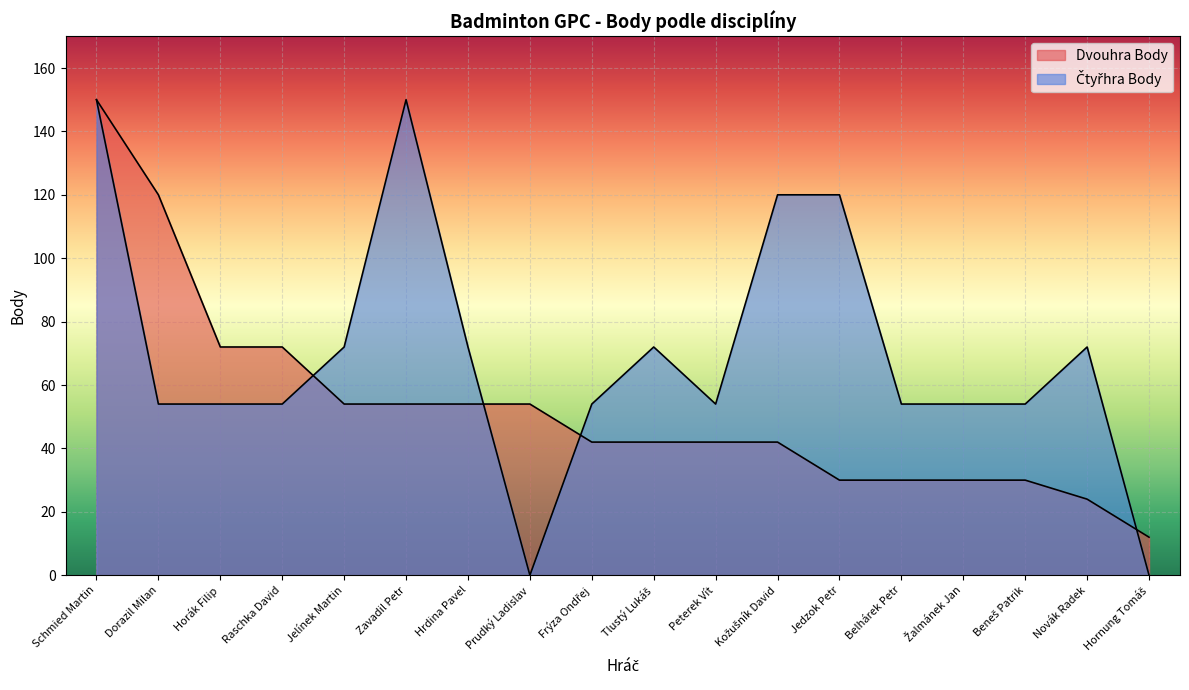

Where is Čtyřhra Body nearest to the value 75?

Jelínek Martin